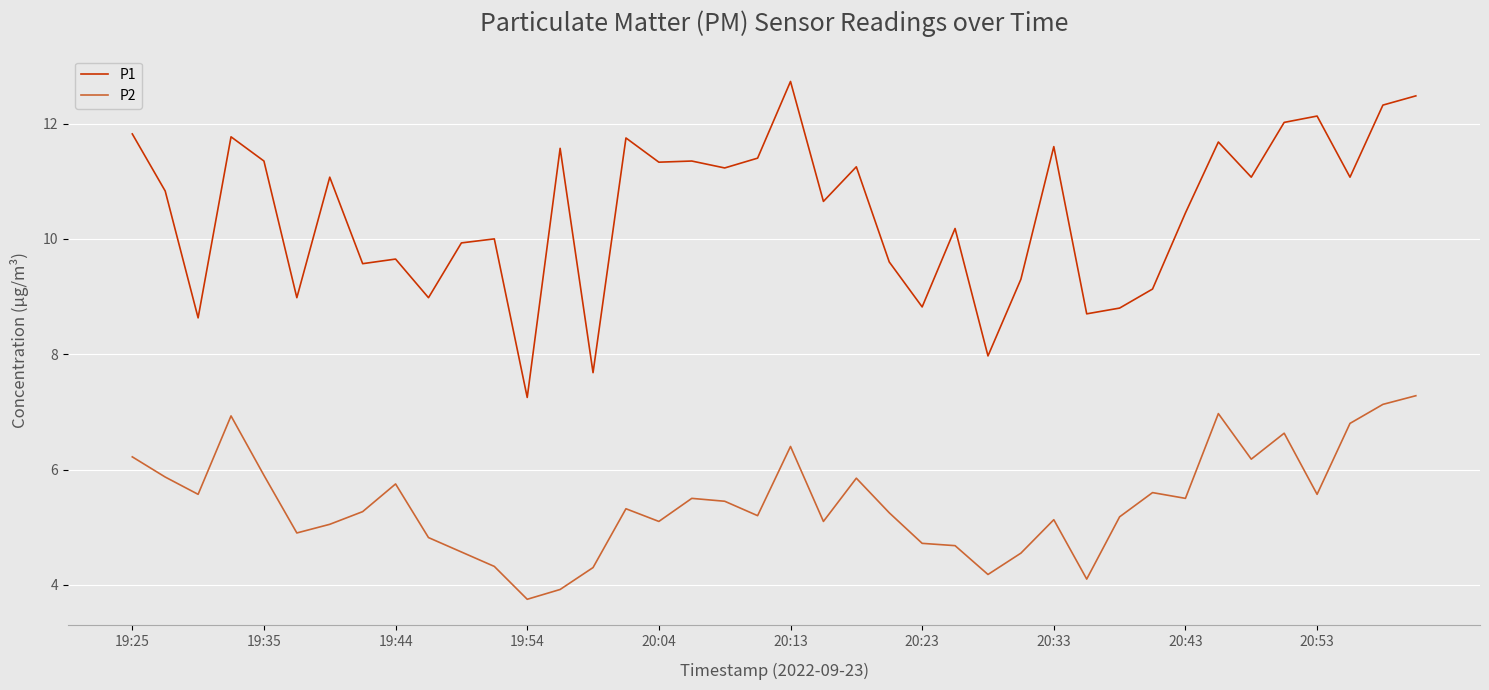

What is the highest value of the P1 series?

12.7